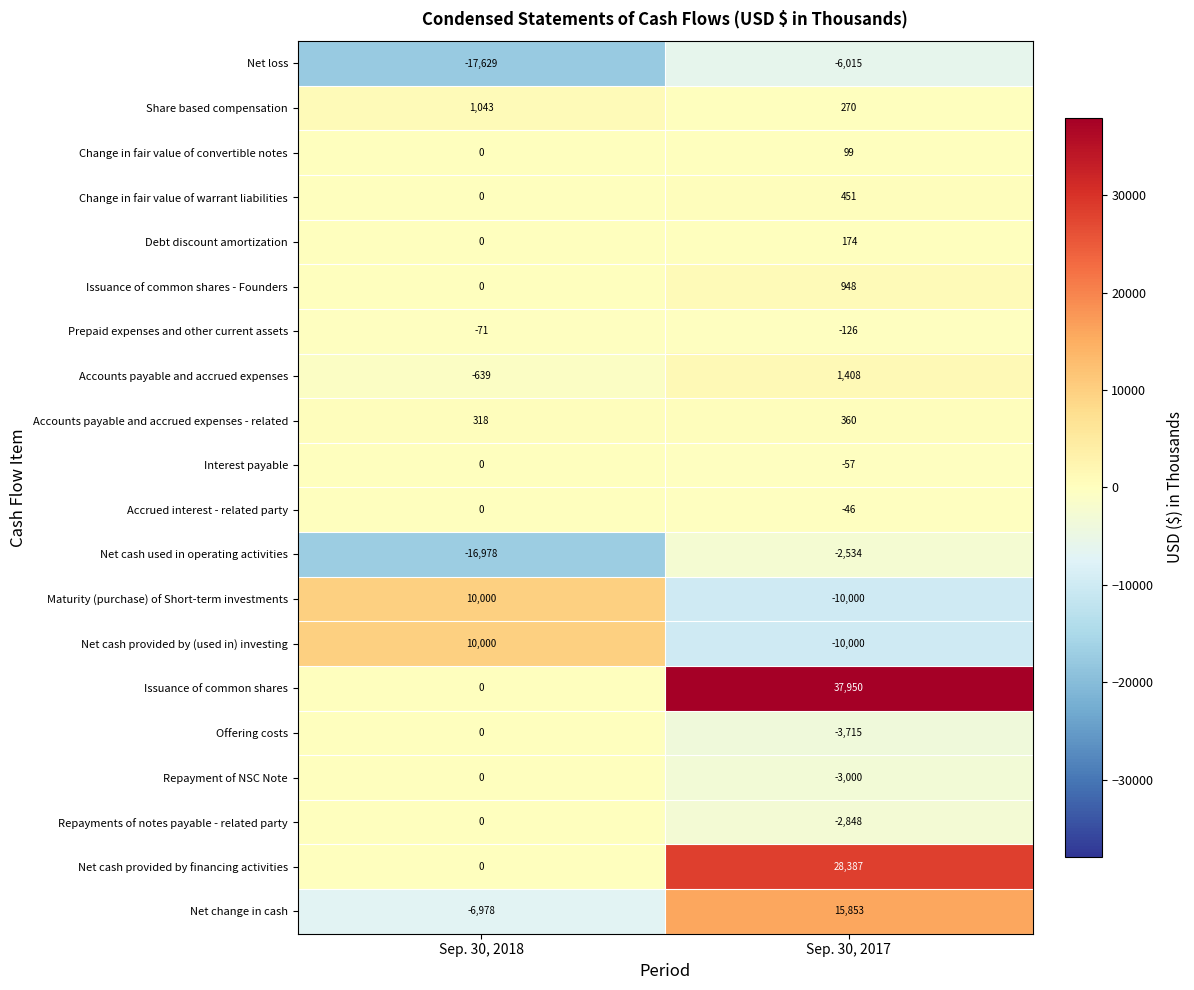

Where is Accrued interest - related party nearest to the value -23?

Sep. 30, 2018